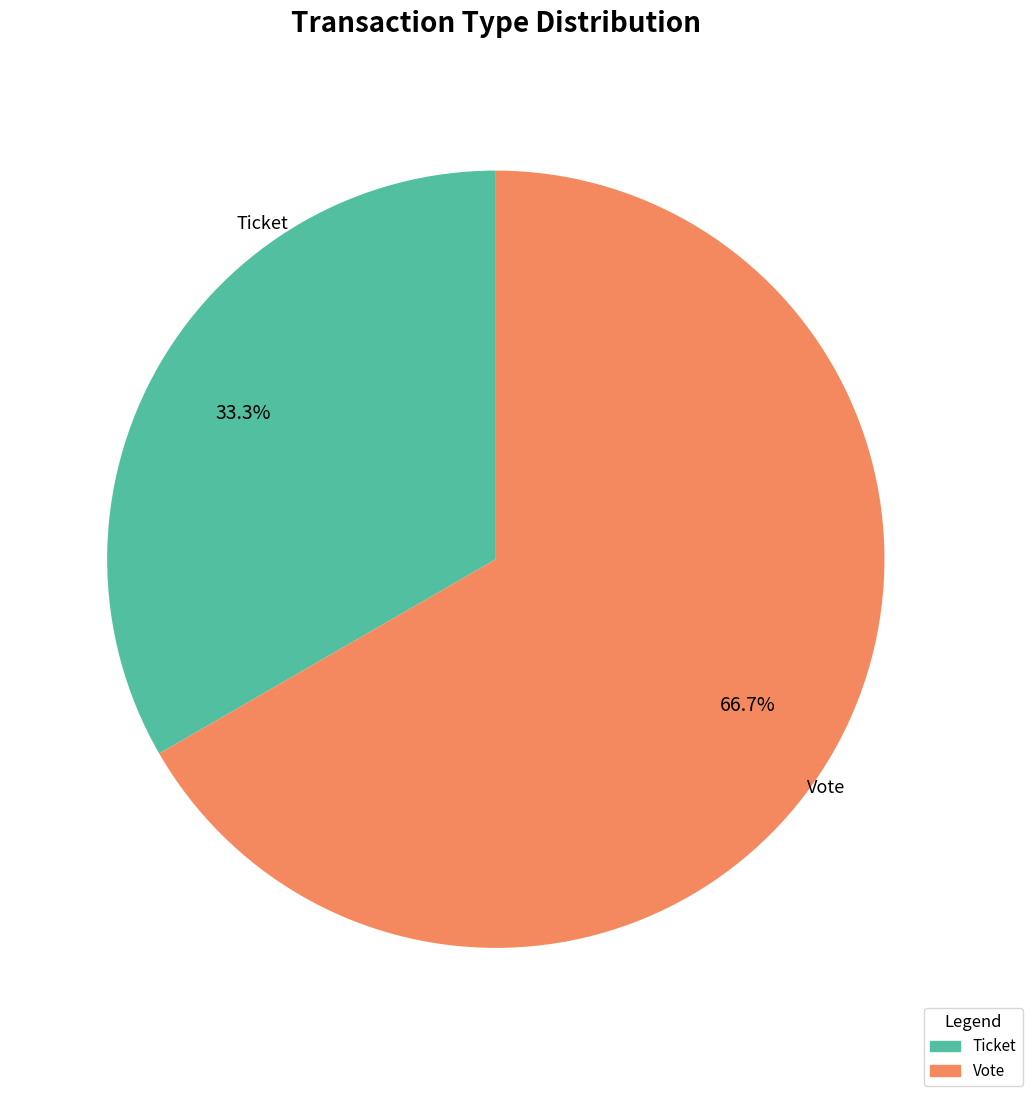

Which slice is the largest?

Vote